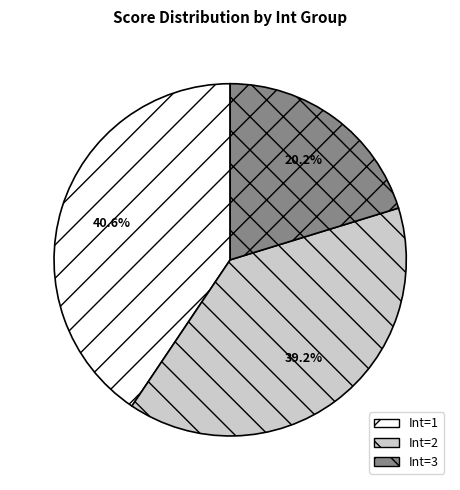

Which slice is the largest?

Int=1